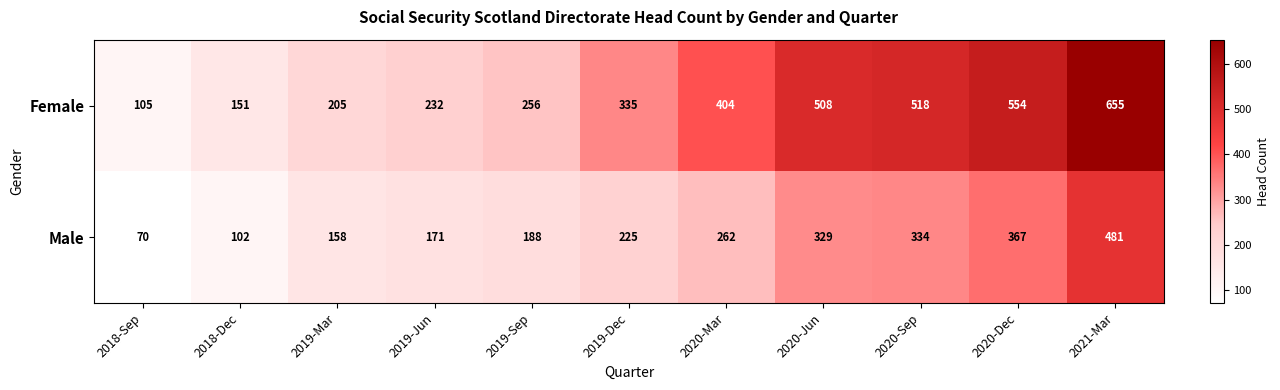

Reading left to right, what are all the values shown in this chart?

Female: 2018-Sep=105	2018-Dec=151	2019-Mar=205	2019-Jun=232	2019-Sep=256	2019-Dec=335	2020-Mar=404	2020-Jun=508	2020-Sep=518	2020-Dec=554	2021-Mar=655
Male: 2018-Sep=70	2018-Dec=102	2019-Mar=158	2019-Jun=171	2019-Sep=188	2019-Dec=225	2020-Mar=262	2020-Jun=329	2020-Sep=334	2020-Dec=367	2021-Mar=481